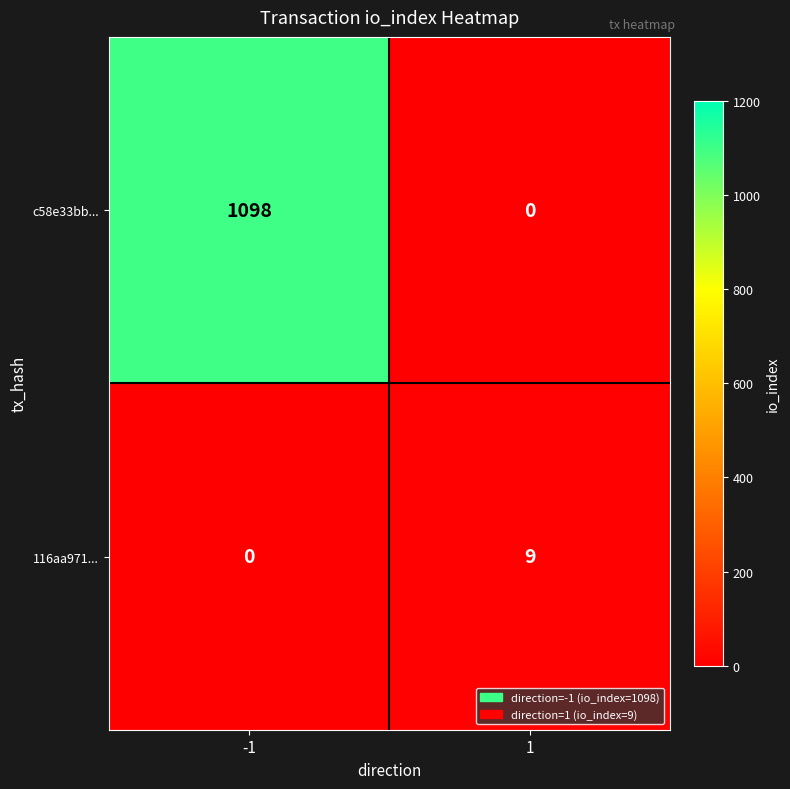

Count the number of categories in the chart.

2